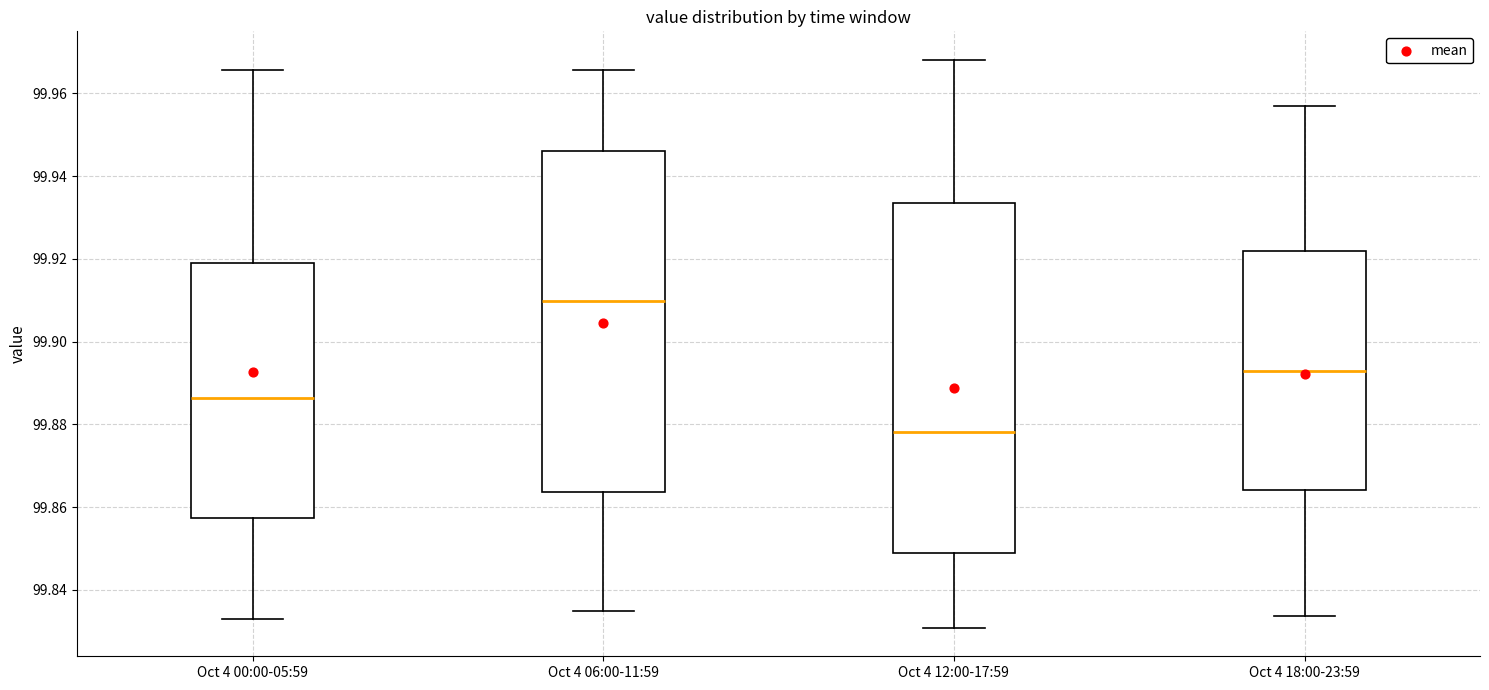

Reading left to right, transcribe this box plot: for each box, give where its median line is, the range the box spans, and where its two whiskers end, as read against the y-axis. The values are not printed on the chart, so give them approximately, as read against the axis.

Oct 4 00:00-05:59: median 99.886, box 99.858 to 99.920, whiskers 99.832 to 99.966
Oct 4 06:00-11:59: median 99.910, box 99.864 to 99.946, whiskers 99.834 to 99.966
Oct 4 12:00-17:59: median 99.878, box 99.848 to 99.934, whiskers 99.830 to 99.968
Oct 4 18:00-23:59: median 99.892, box 99.864 to 99.922, whiskers 99.834 to 99.958